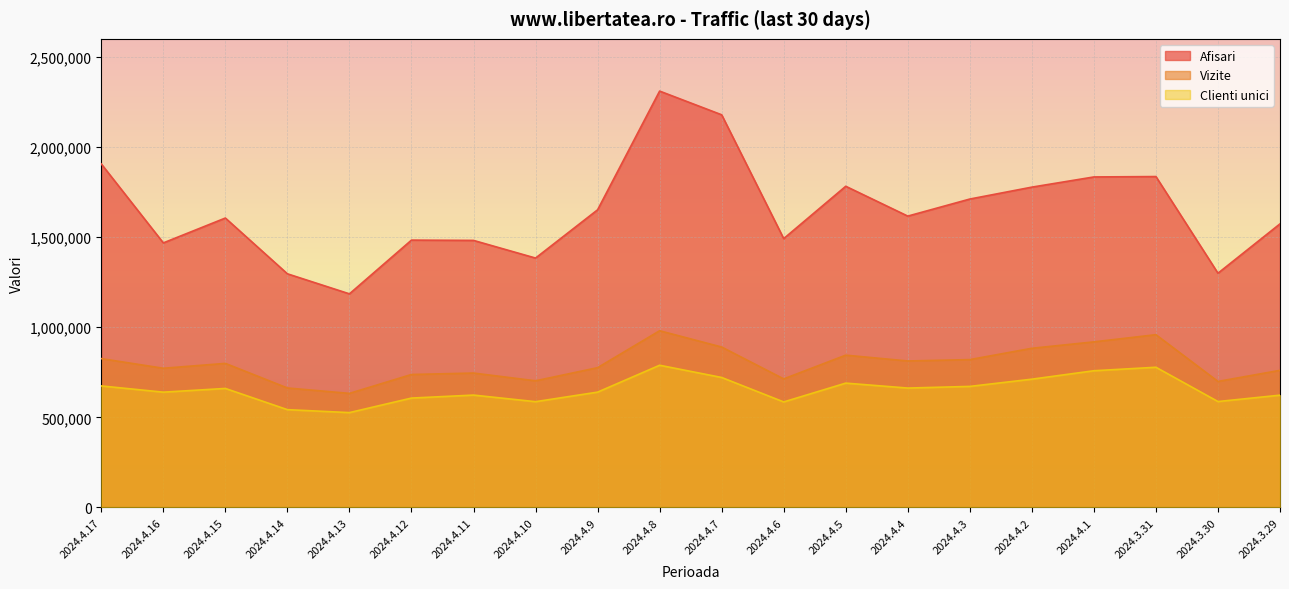

Which series has the largest range (max minus min)?

Afisari